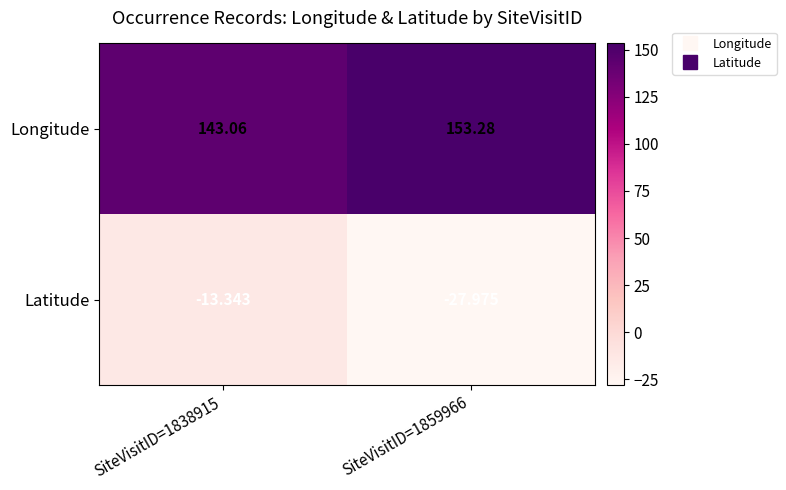

Which series changed the most between SiteVisitID=1838915 and SiteVisitID=1859966?

Latitude